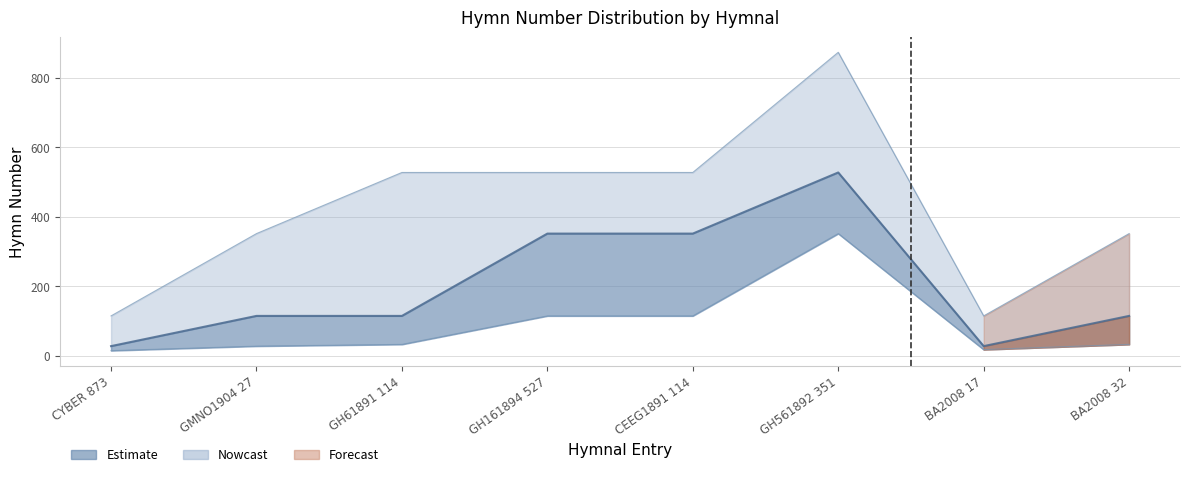

Where does the lower_bound series first go above 32?

GH161894 527